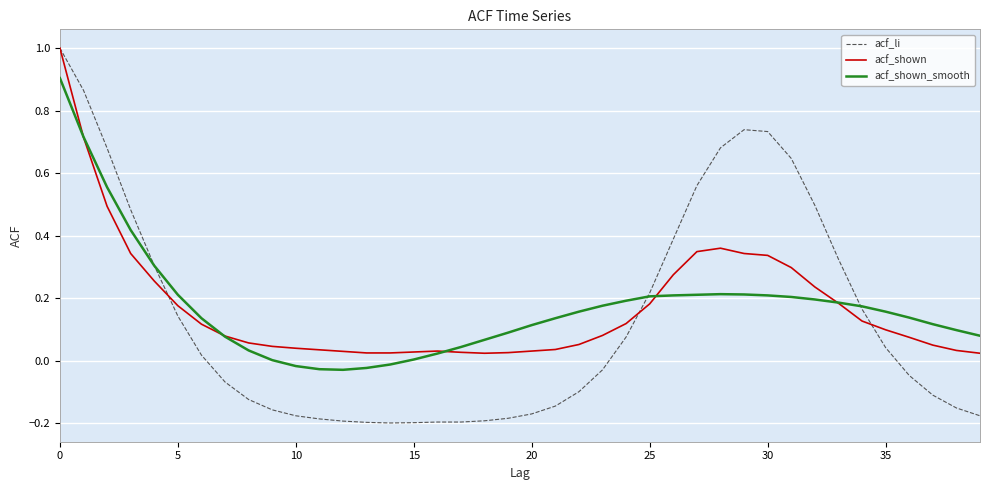

What is the maximum value for acf_shown?

1.0